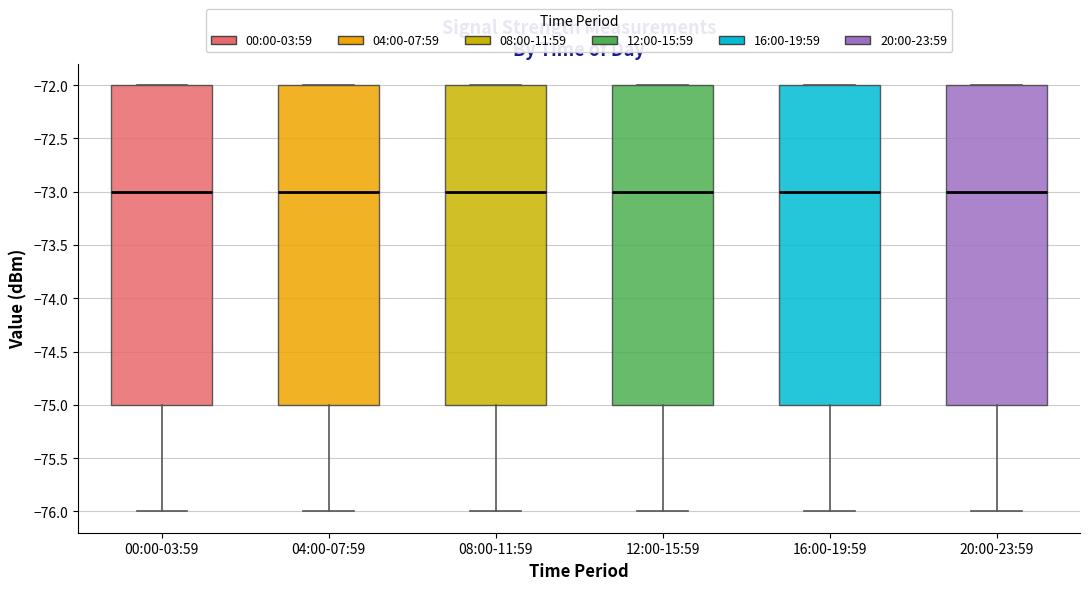

Where is the upper edge of the box for 00:00-03:59 on the y-axis? The values are not printed on the chart, so give them approximately, as read against the axis.

-72